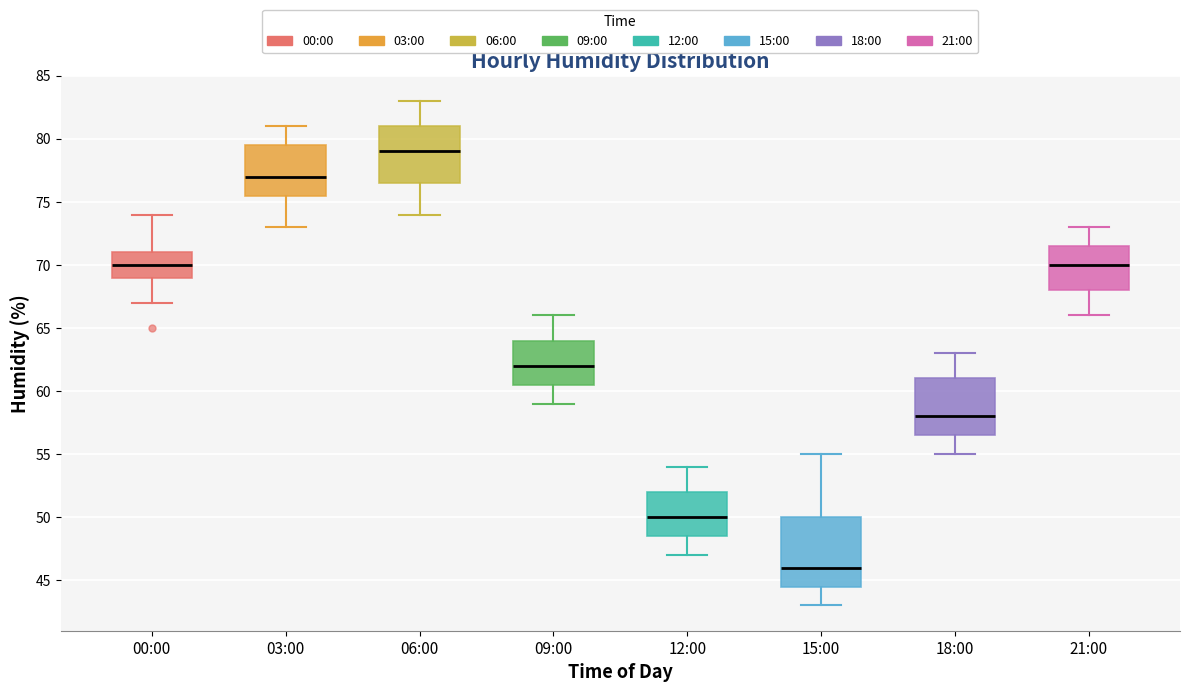

Which box has the lowest median line?

15:00